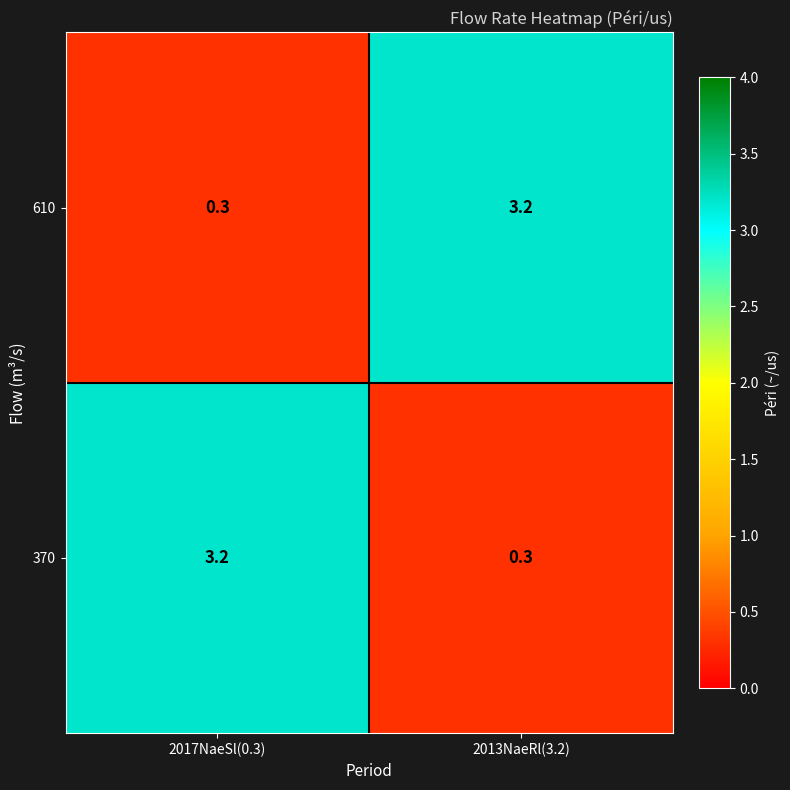

The 610 series shows 3.2 at 2013NaeRl(3.2). True or false?

True